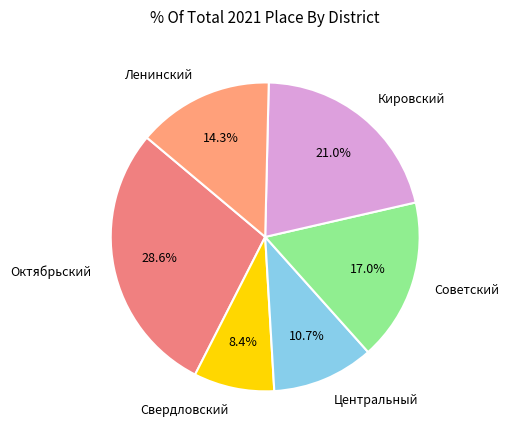

Is there a majority slice in this chart?

No